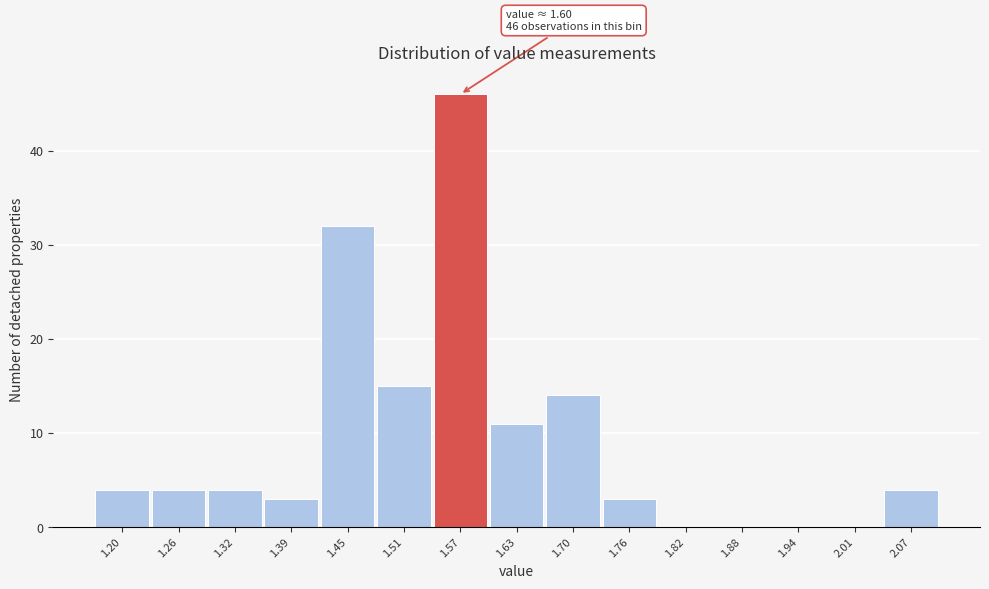

Reading right to left, extract all data points from this chart.

2.07=4	2.01=0	1.94=0	1.88=0	1.82=0	1.76=3	1.70=14	1.63=11	1.57=46	1.51=15	1.45=32	1.39=3	1.32=4	1.26=4	1.20=4